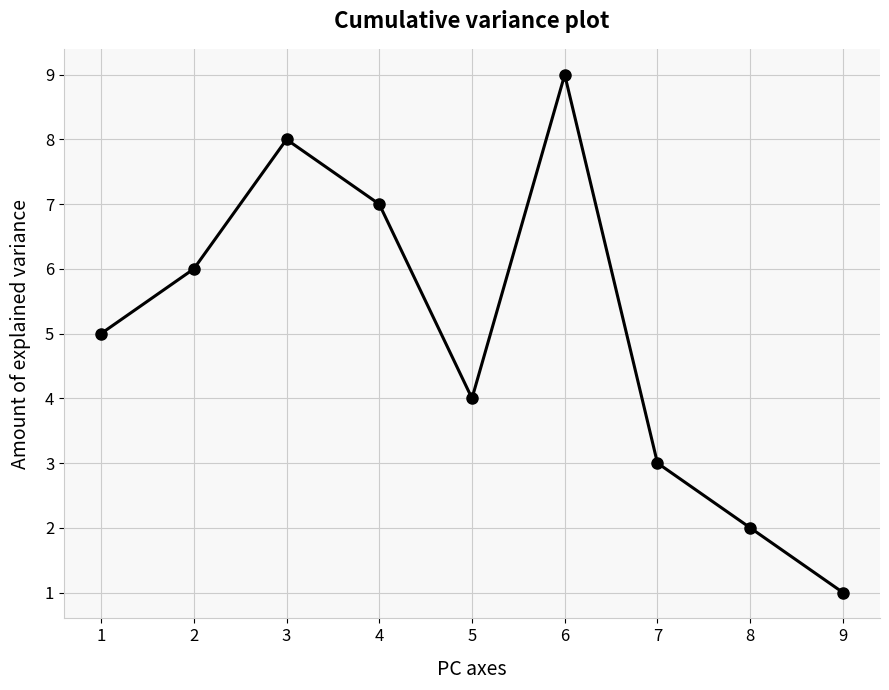

Between 7 and 9, which is larger?

7